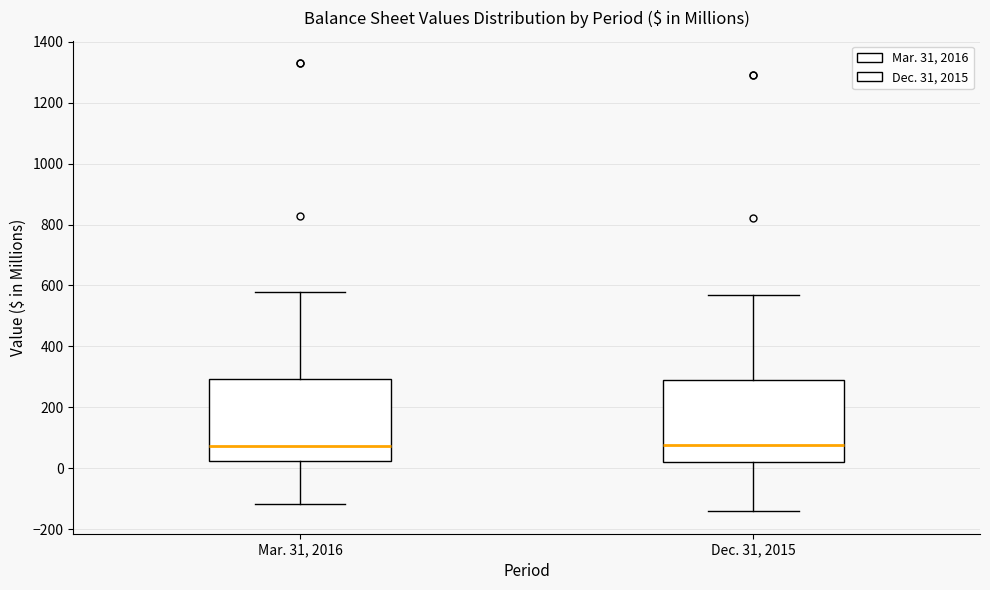

Where does the upper whisker of the box for Mar. 31, 2016 end on the y-axis? The values are not printed on the chart, so give them approximately, as read against the axis.

580